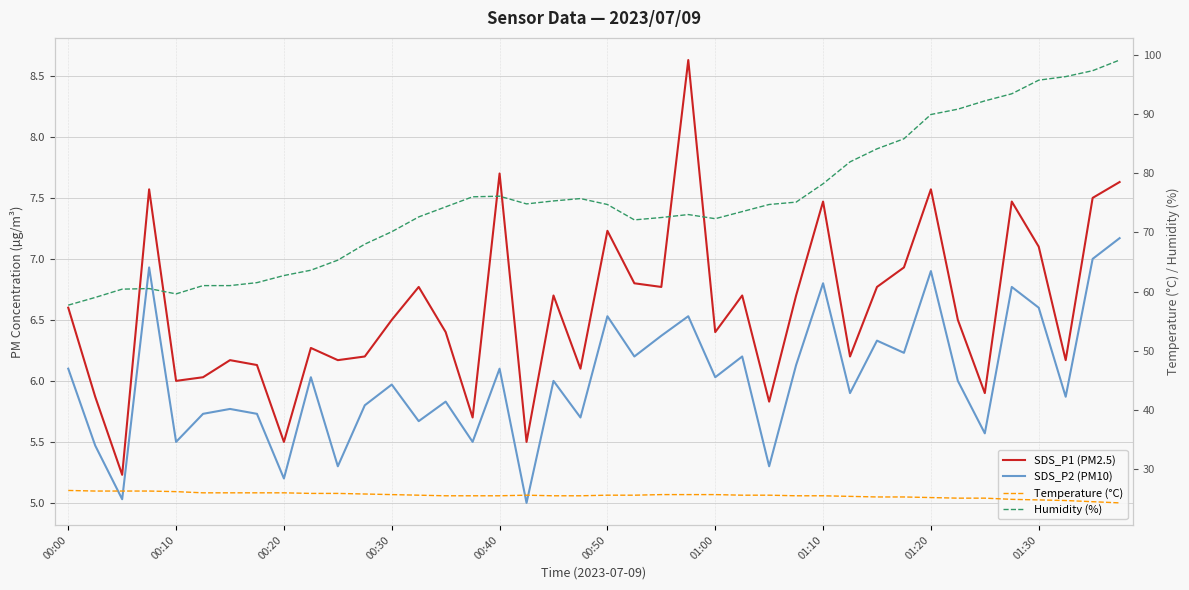

How many lines are shown in the chart?

4